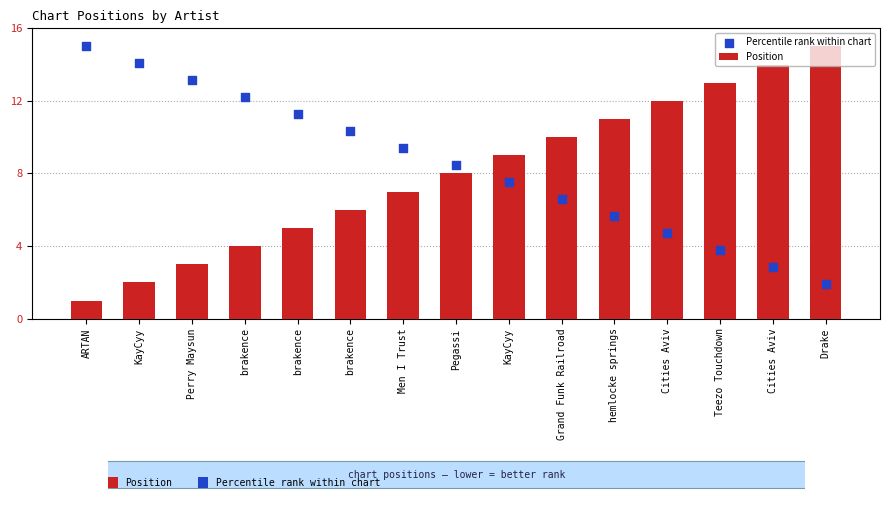

What are all the series names shown in the legend?

Position, Percentile rank within chart